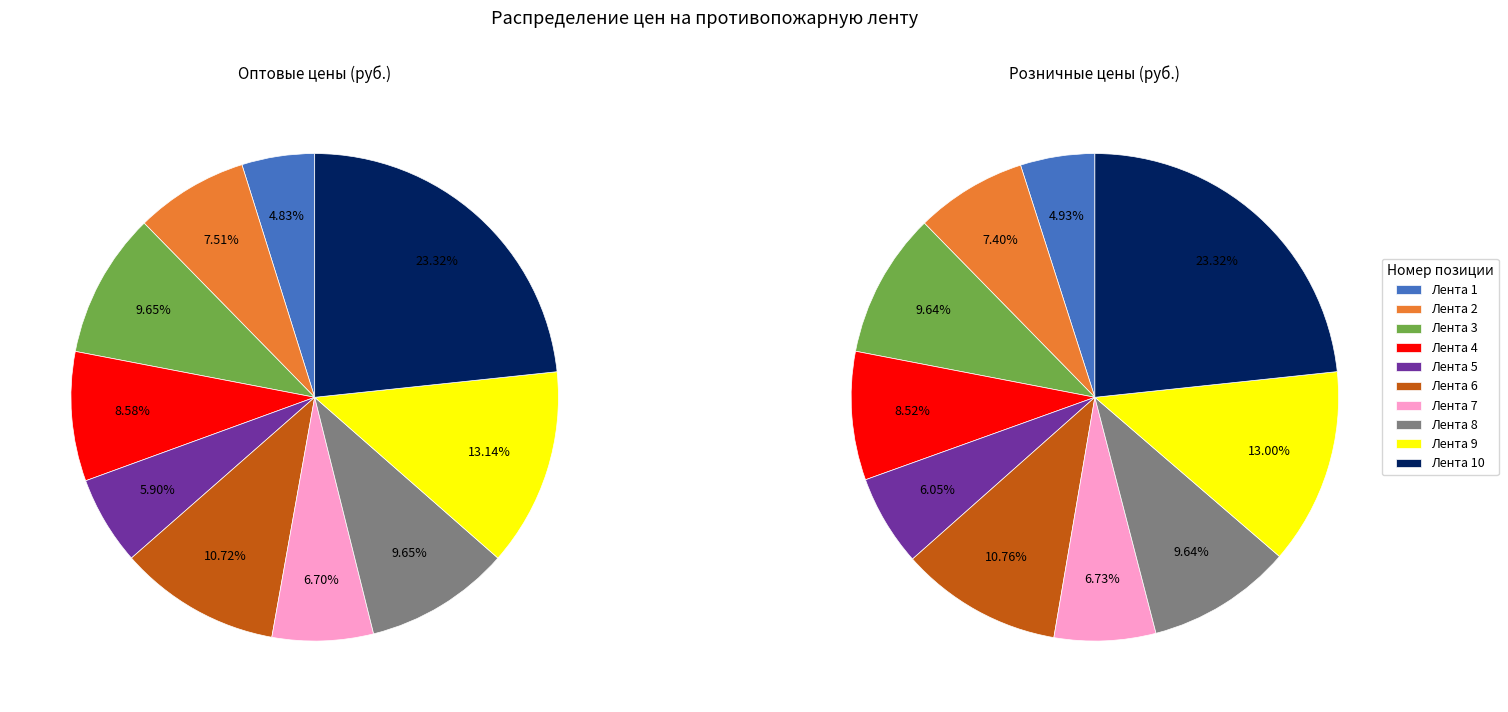

Which category has the biggest portion of the pie?

10